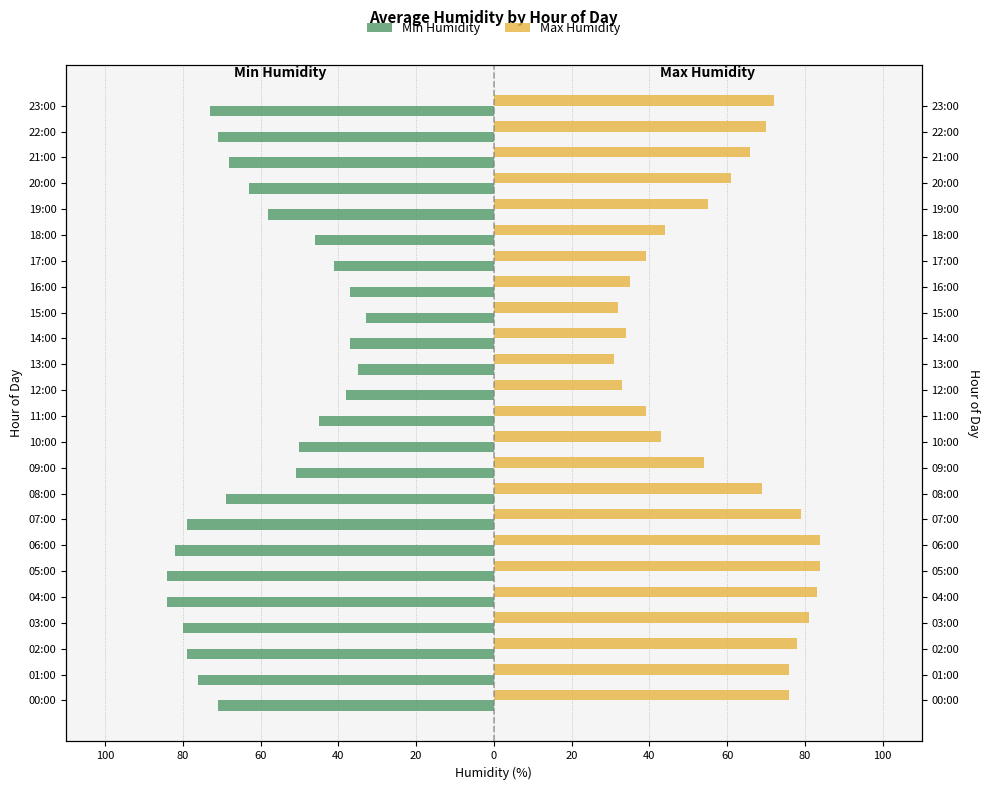

How many bars are there in each group?

2